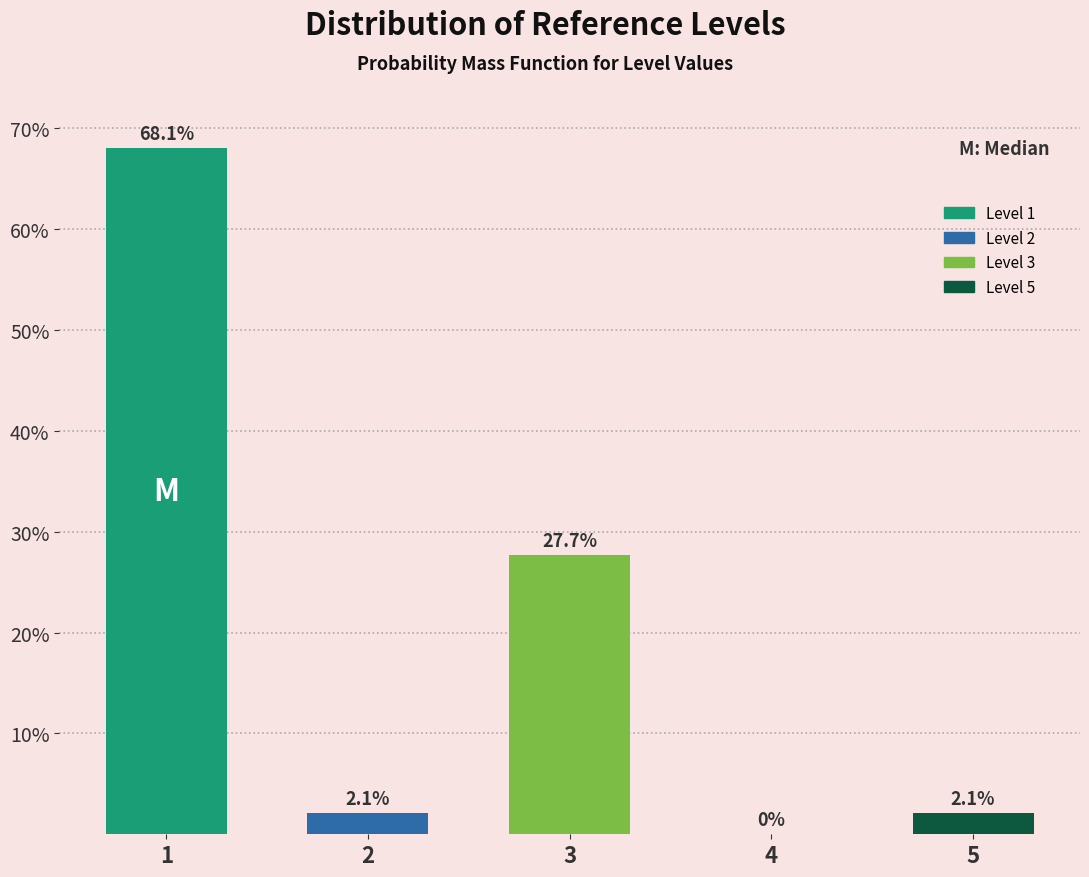

Reading left to right, list all the values displayed in this chart.

1=68.1	2=2.1	3=27.7	4=0.0	5=2.1